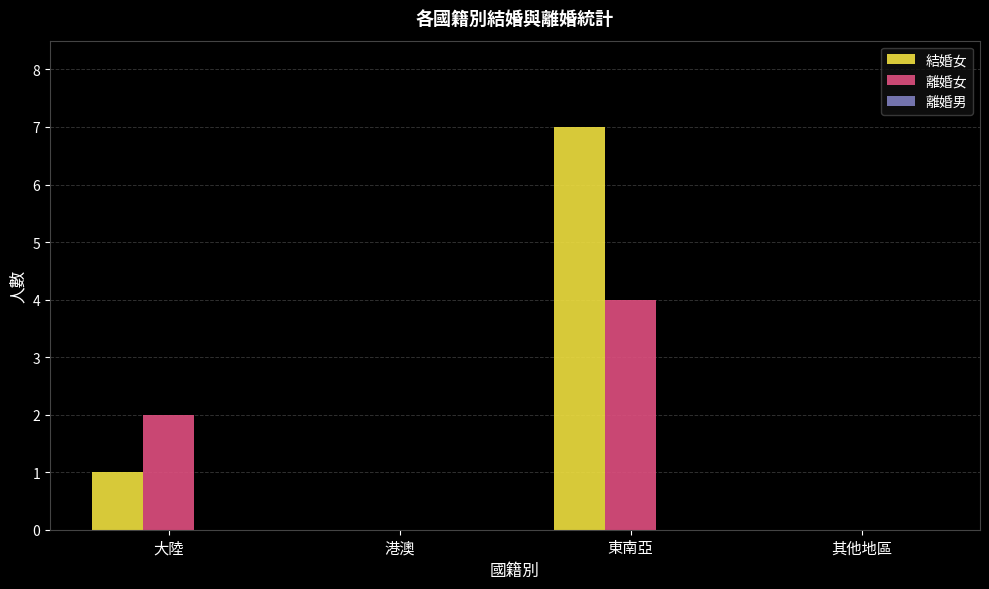

What is the sum of all 結婚女 values?

8